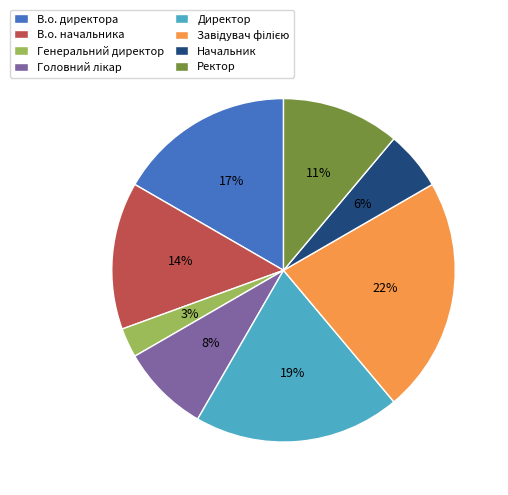

Does Директор account for over 50% of the chart?

No